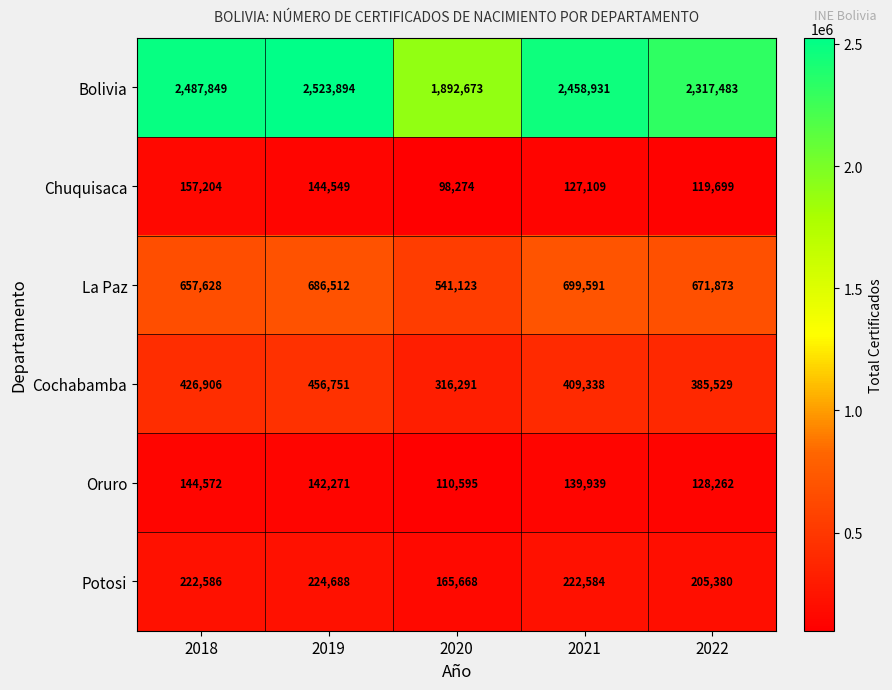

Which series has the largest range (max minus min)?

Bolivia